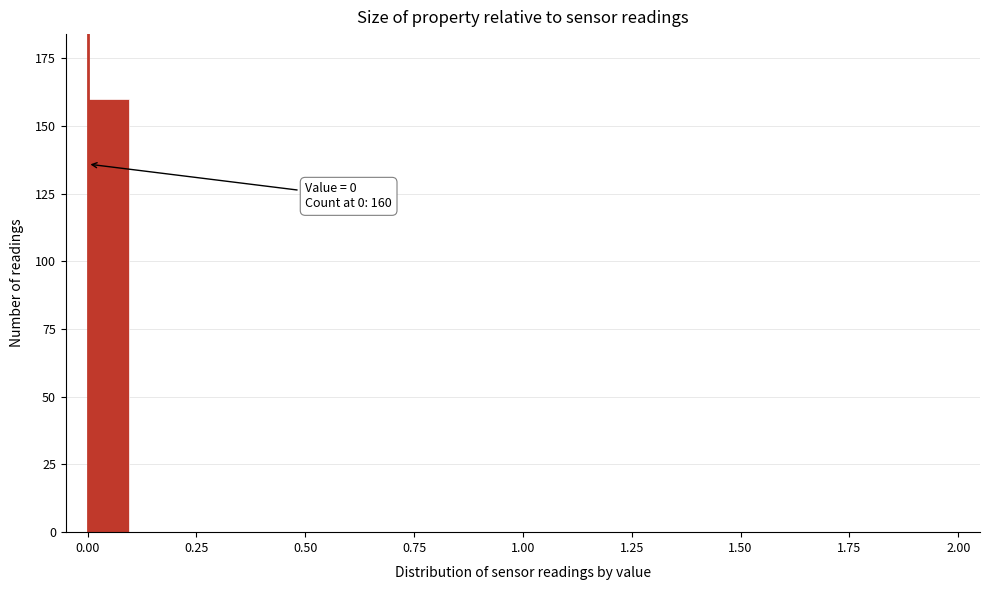

Read against the x-axis, roughly where is the centre of the tallest bar?

0.05